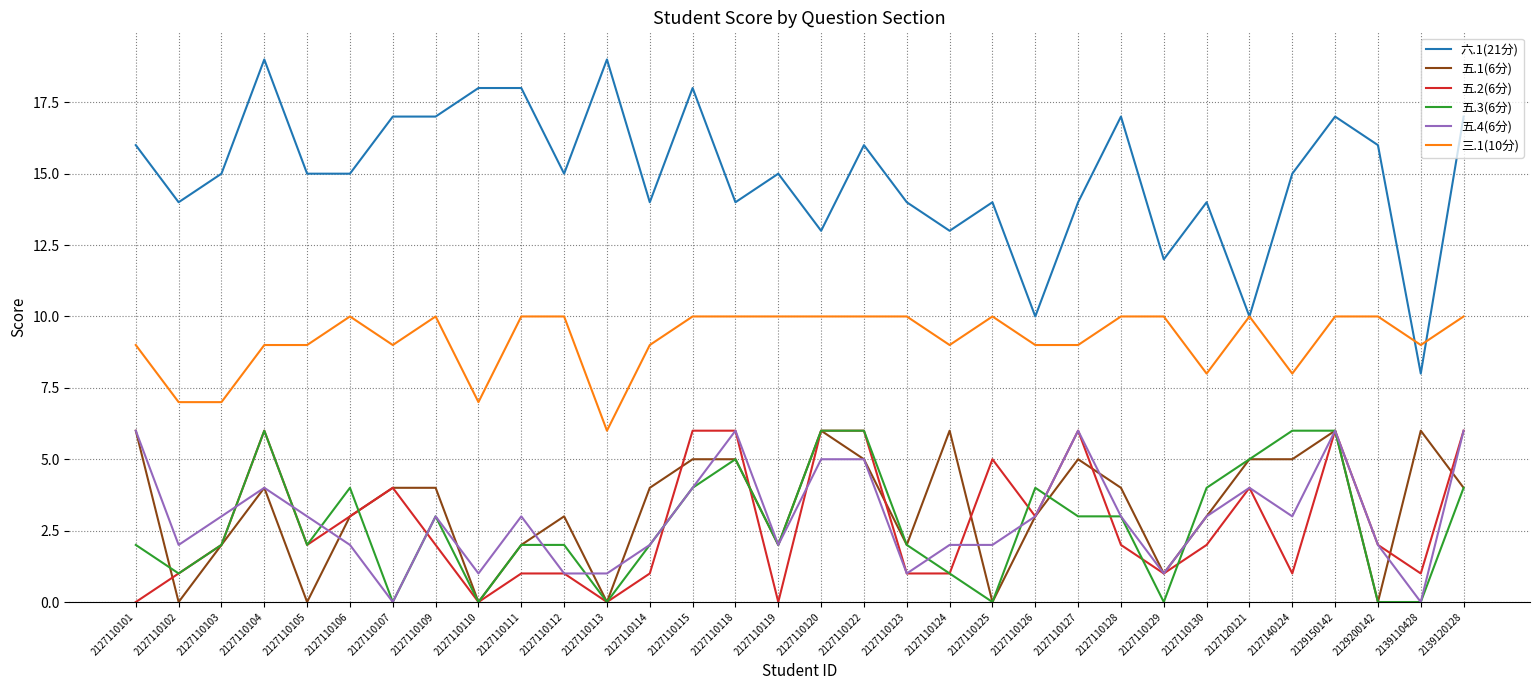

What is the spread (max minus min) of values at 2127110113?

19